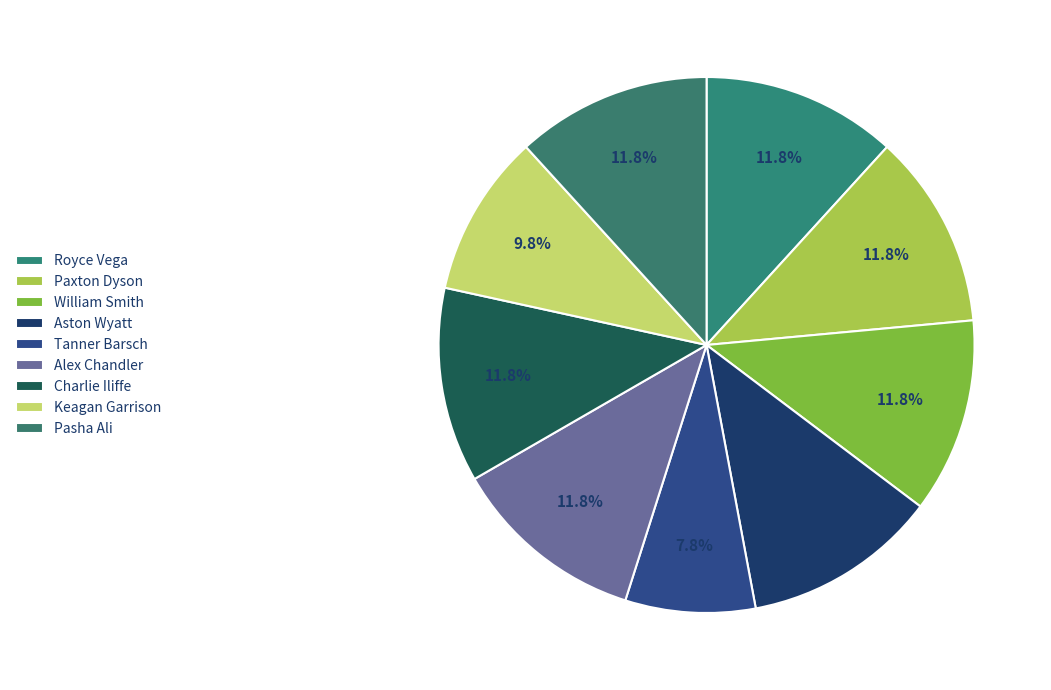

Which category has the smallest portion of the pie?

Tanner Barsch